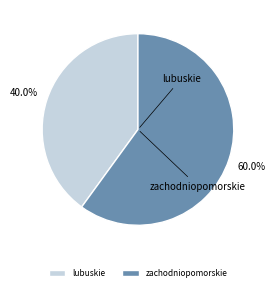

Is there a majority slice in this chart?

Yes